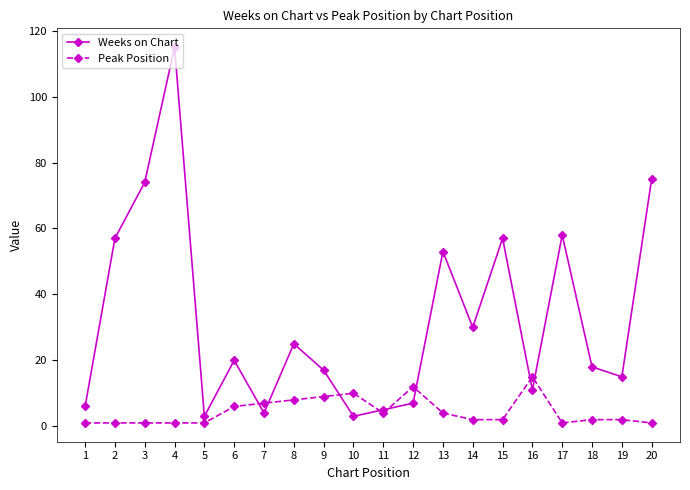

True or false: Weeks on Chart has more than 0 interior local peaks.

True